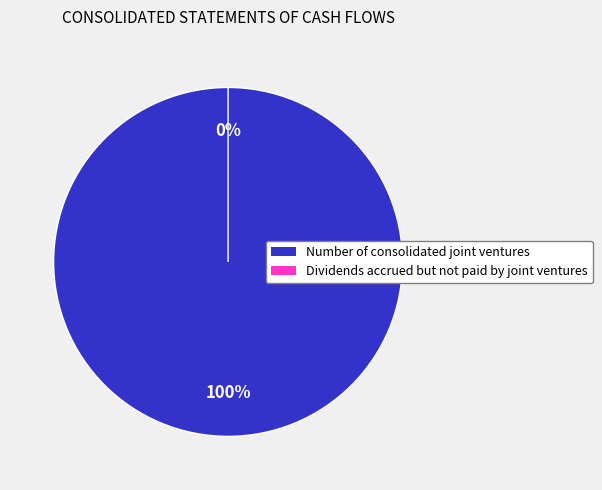

How many slices are in this pie chart?

2